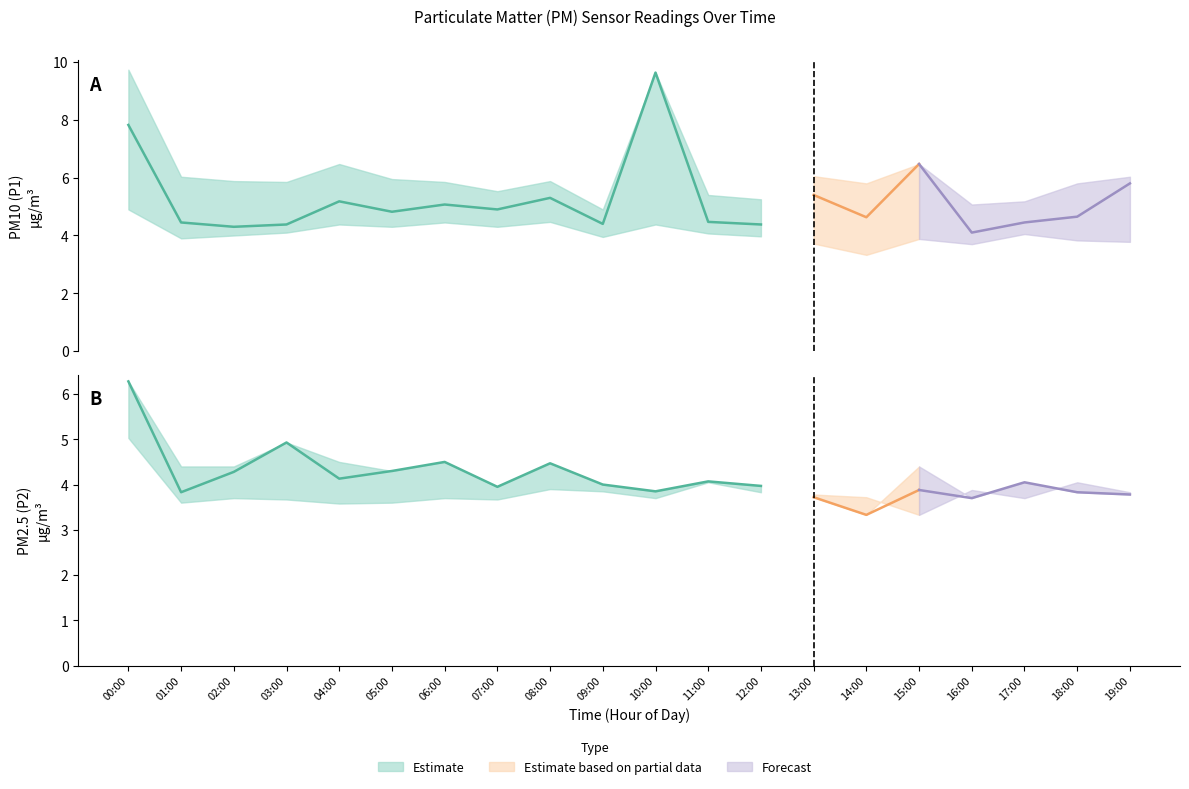

How many intersections are there between P2_lower and P1_lower?

6